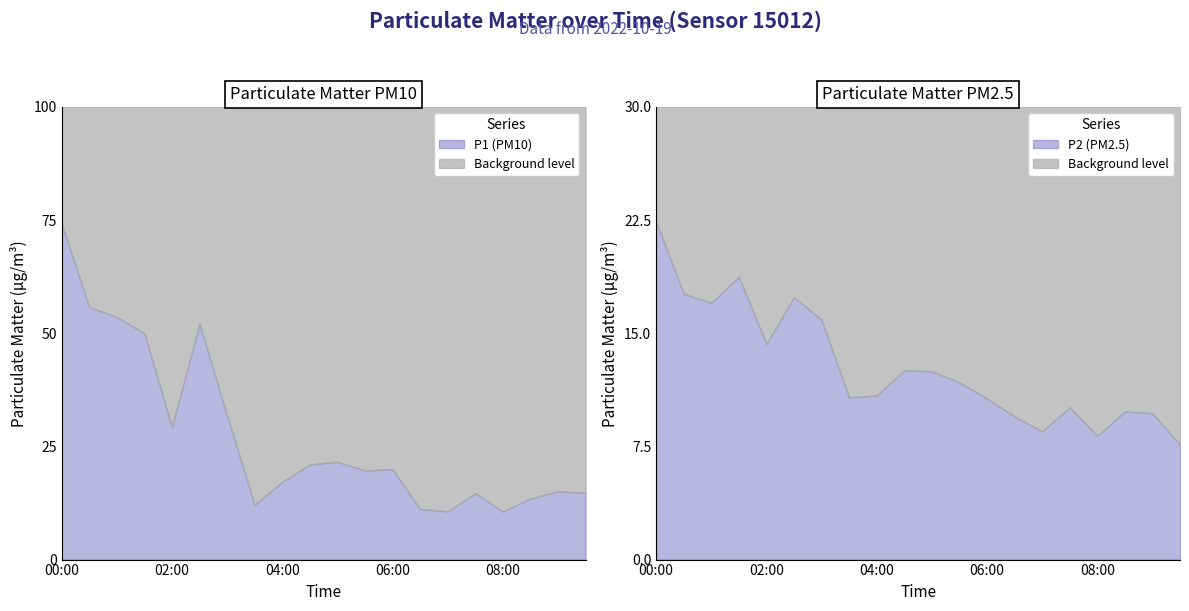

What is the difference between the highest and lowest values at 01:30?

31.2